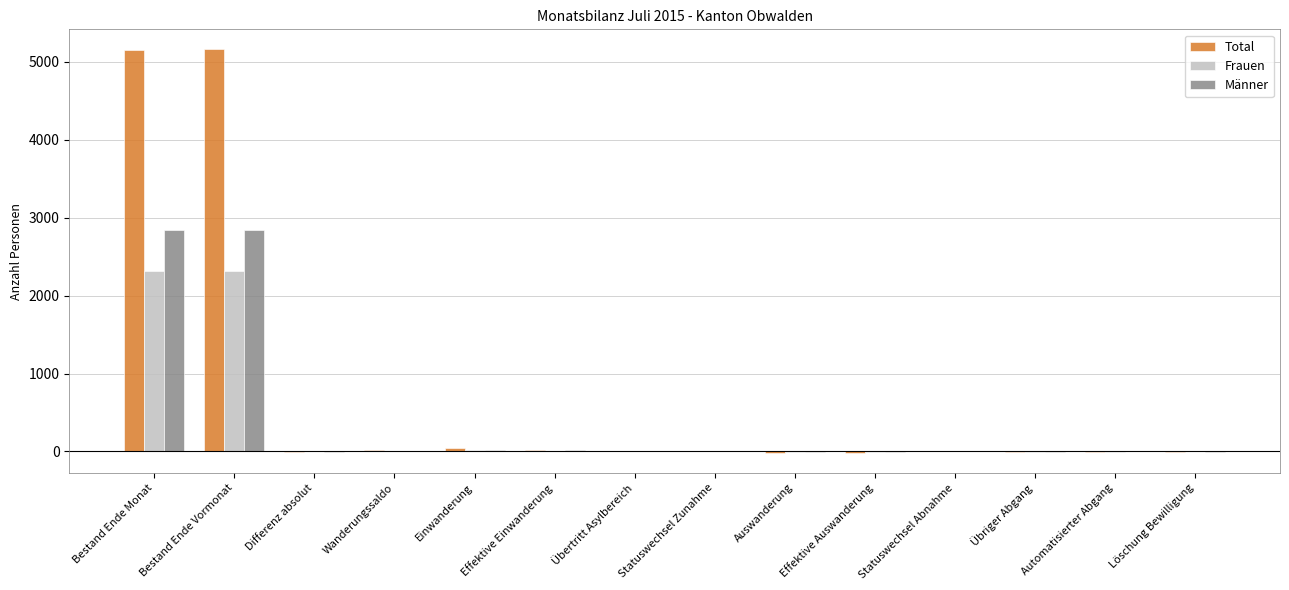

Is it true that Männer equals 869 at Bestand Ende Vormonat?

False